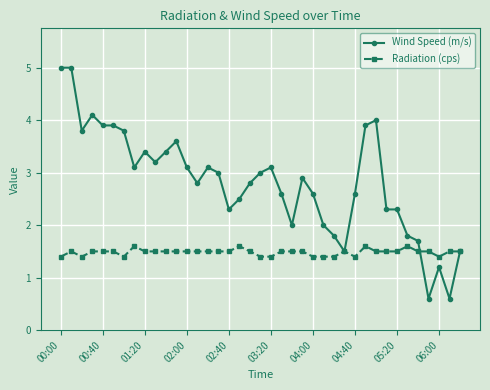

At how many categories does at least one series exceed 1?

39